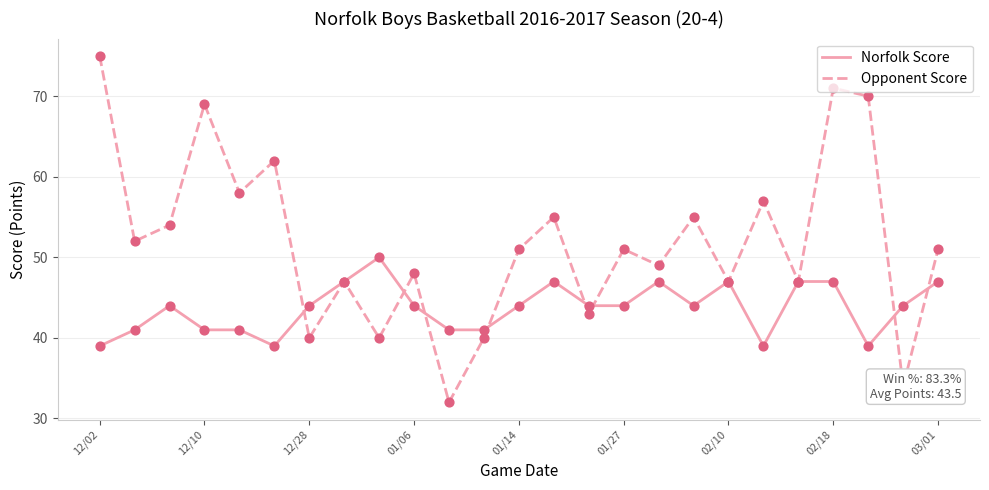

Which series has the largest total across all categories?

Opponent Score